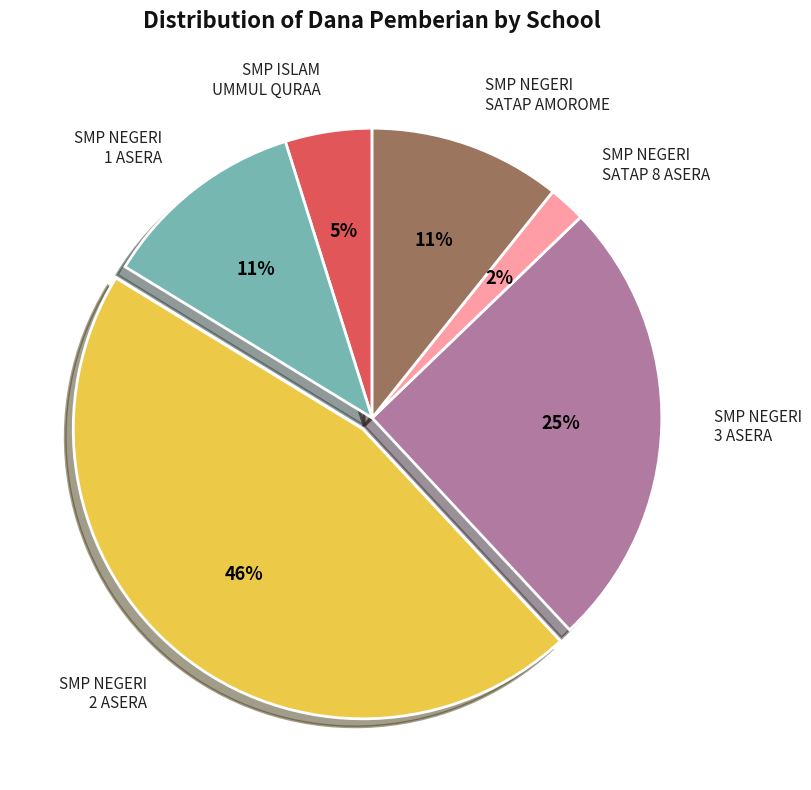

Which slice is the largest?

SMP NEGERI 2 ASERA